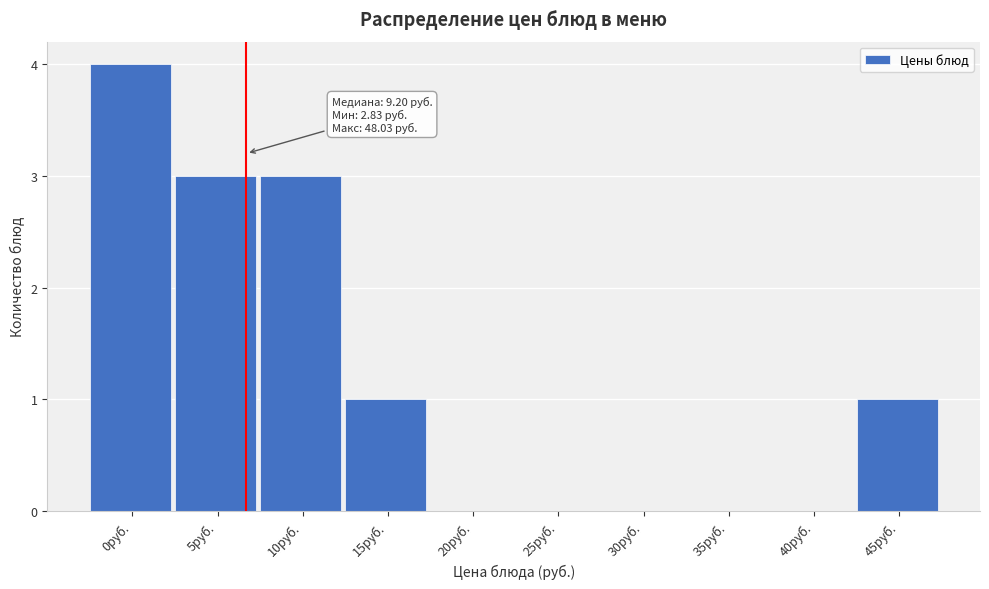

Reading right to left, transcribe all the data shown in this chart.

45руб.=1	40руб.=0	35руб.=0	30руб.=0	25руб.=0	20руб.=0	15руб.=1	10руб.=3	5руб.=3	0руб.=4